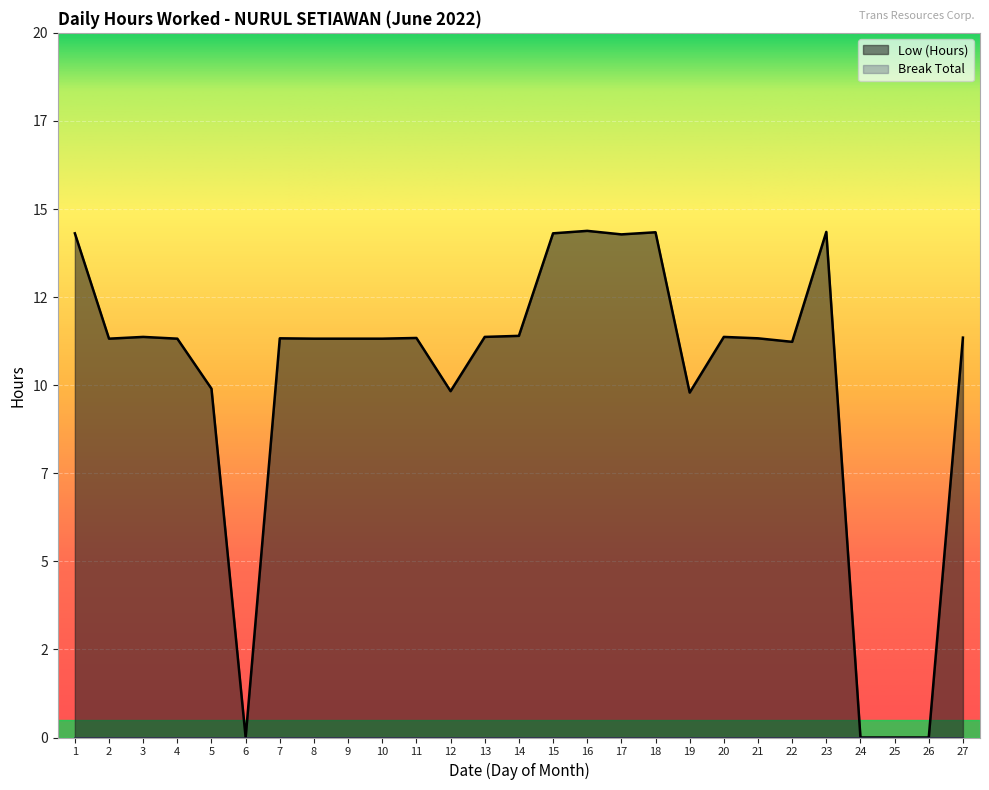

What is the maximum value shown in the chart?

14.4